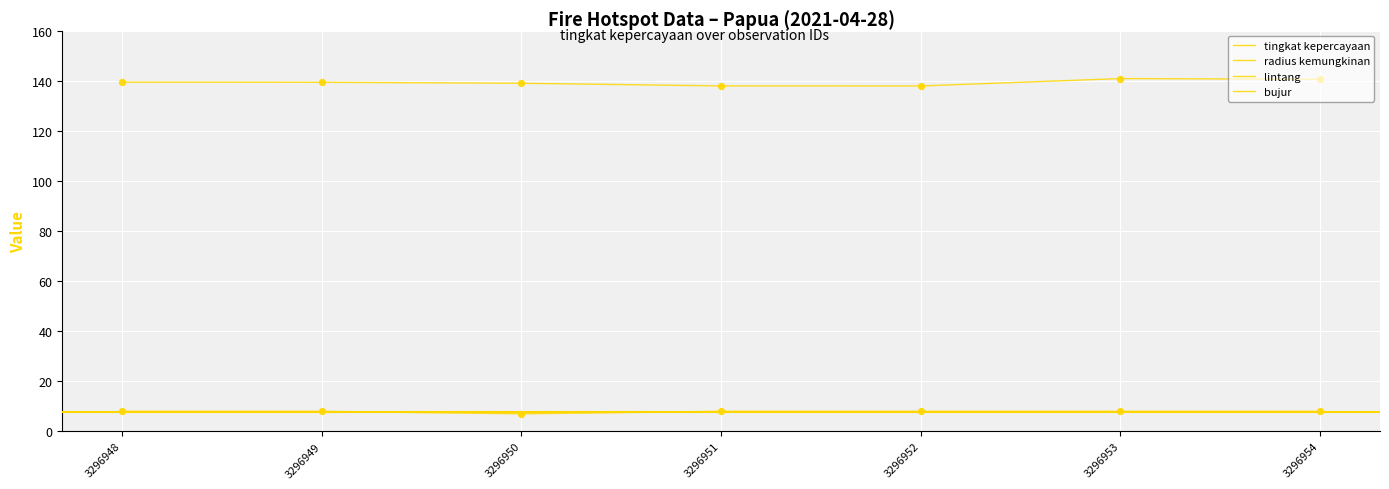

What are all the series names shown in the legend?

tingkat kepercayaan, radius kemungkinan, lintang, bujur